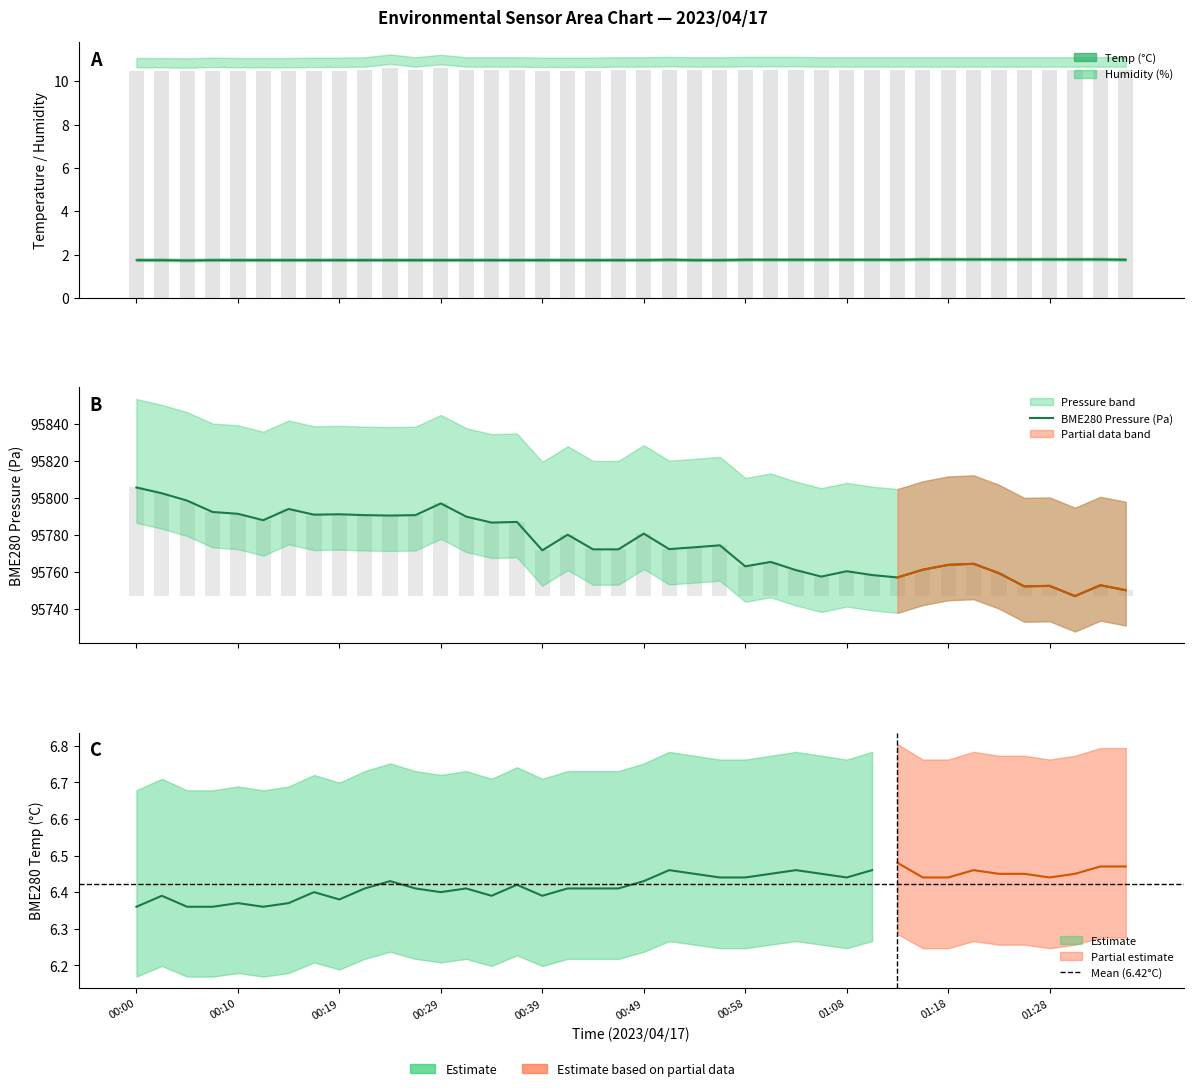

Count the Temp values in the range 1 to 2.

40